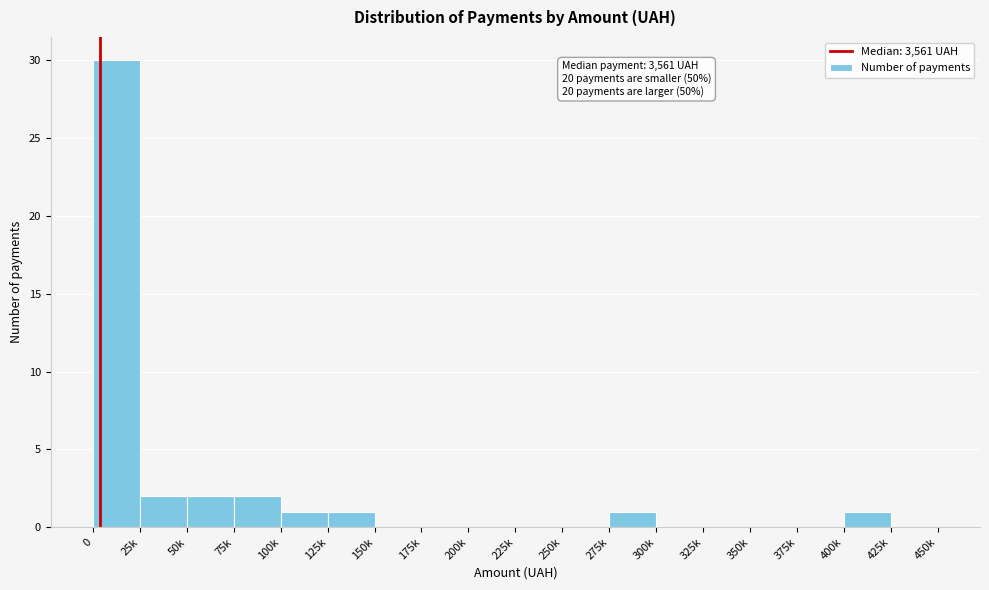

Reading left to right, transcribe all the data shown in this chart.

0=30	25k=2	50k=2	75k=2	100k=1	125k=1	150k=0	175k=0	200k=0	225k=0	250k=0	275k=1	300k=0	325k=0	350k=0	375k=0	400k=1	425k=0